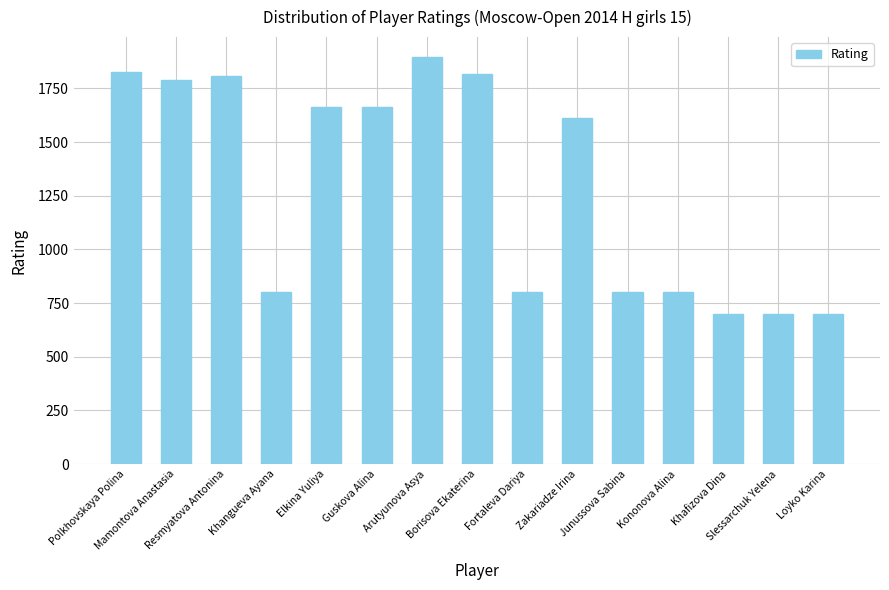

The value at Fortaleva Dariya is 800. True or false?

True